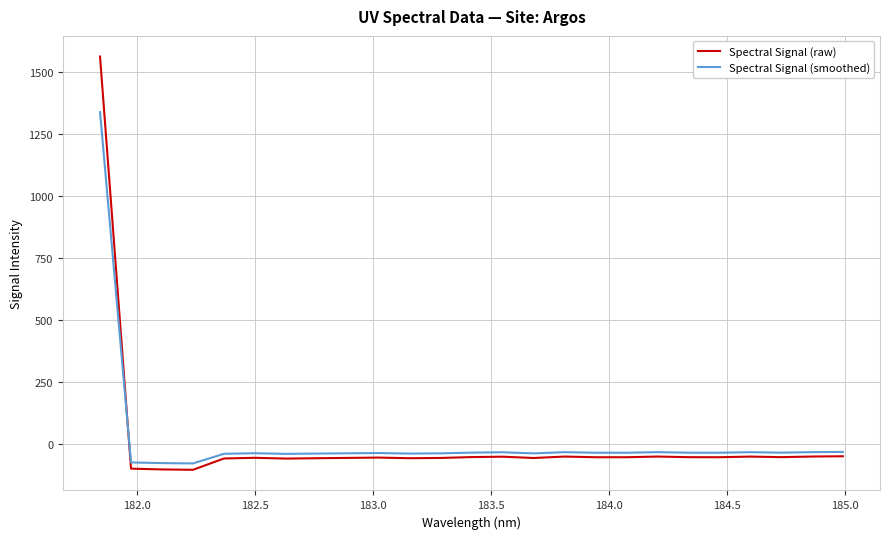

How many intersections are there between Spectral Signal (smoothed) and Spectral Signal (raw)?

1